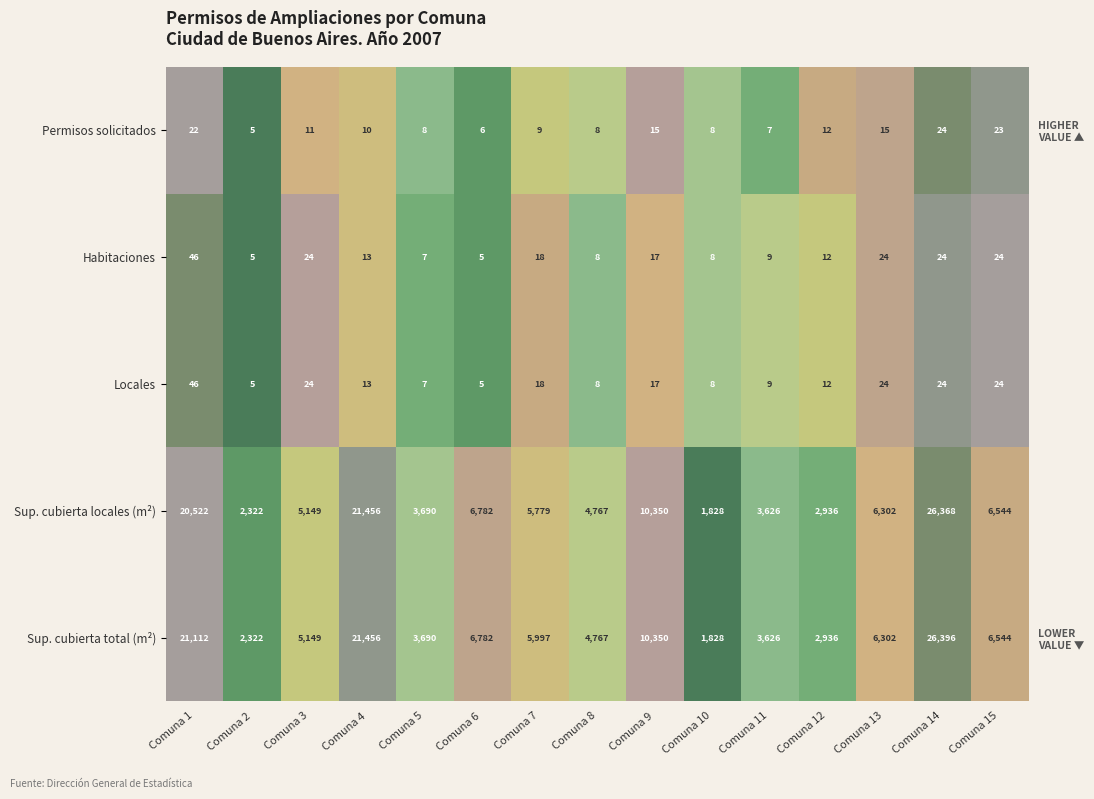

At which category does the chart reach its minimum across all series?

Comuna 2